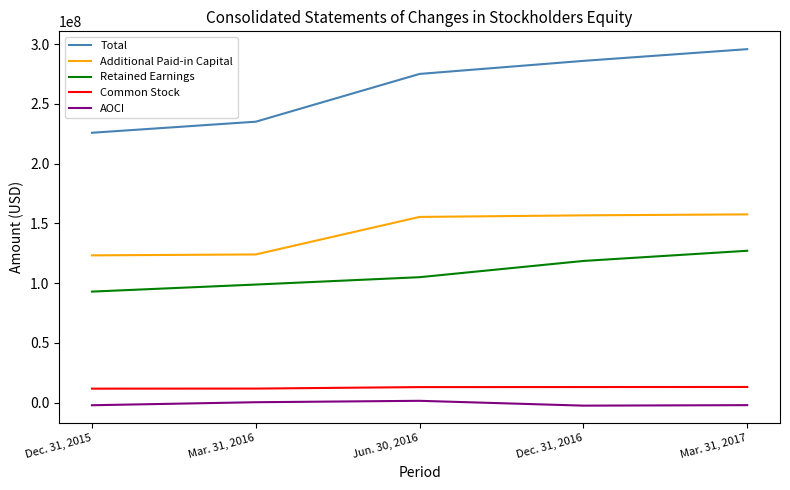

True or false: Total and AOCI intersect in this chart.

False